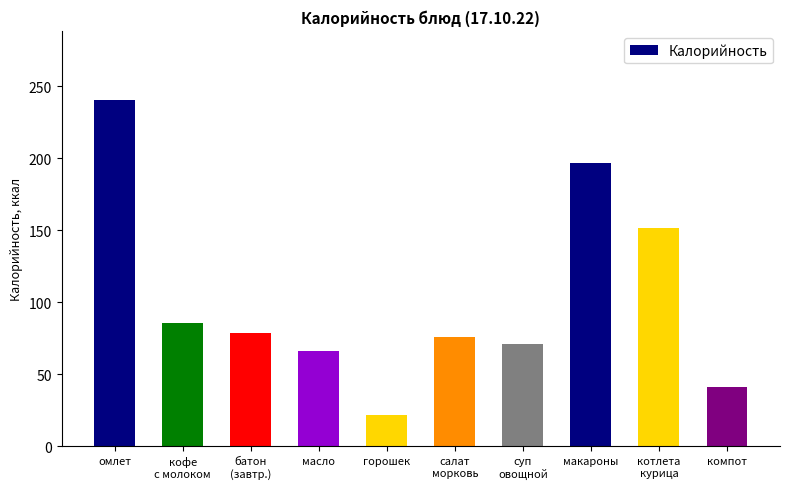

Reading left to right, list all the values displayed in this chart.

омлет=240.5	кофе
с молоком=86.0	батон
(завтр.)=78.5	масло=66.1	горошек=22.1	салат
морковь=75.7	суп
овощной=71.2	макароны=196.8	котлета
курица=151.8	компот=41.6